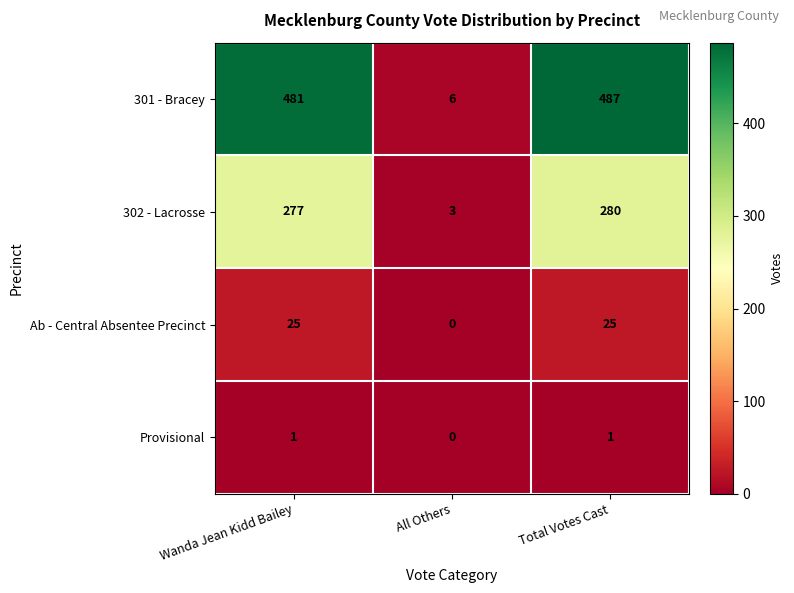

What is the approximate value of 302 - Lacrosse at Total Votes Cast?

280